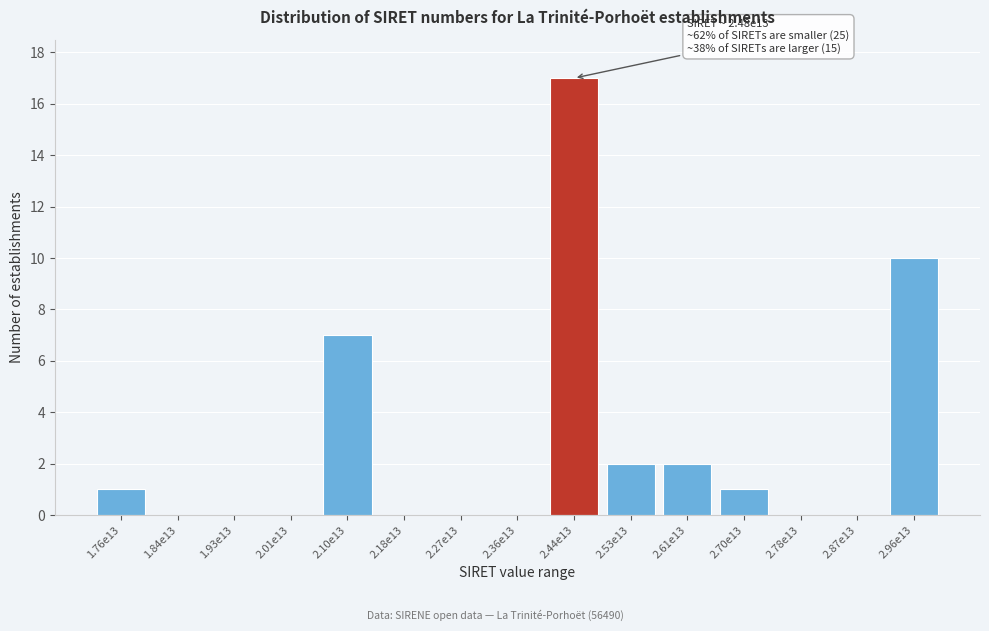

Reading left to right, extract all data points from this chart.

1.76e13=1	1.84e13=0	1.93e13=0	2.01e13=0	2.10e13=7	2.18e13=0	2.27e13=0	2.36e13=0	2.44e13=17	2.53e13=2	2.61e13=2	2.70e13=1	2.78e13=0	2.87e13=0	2.96e13=10